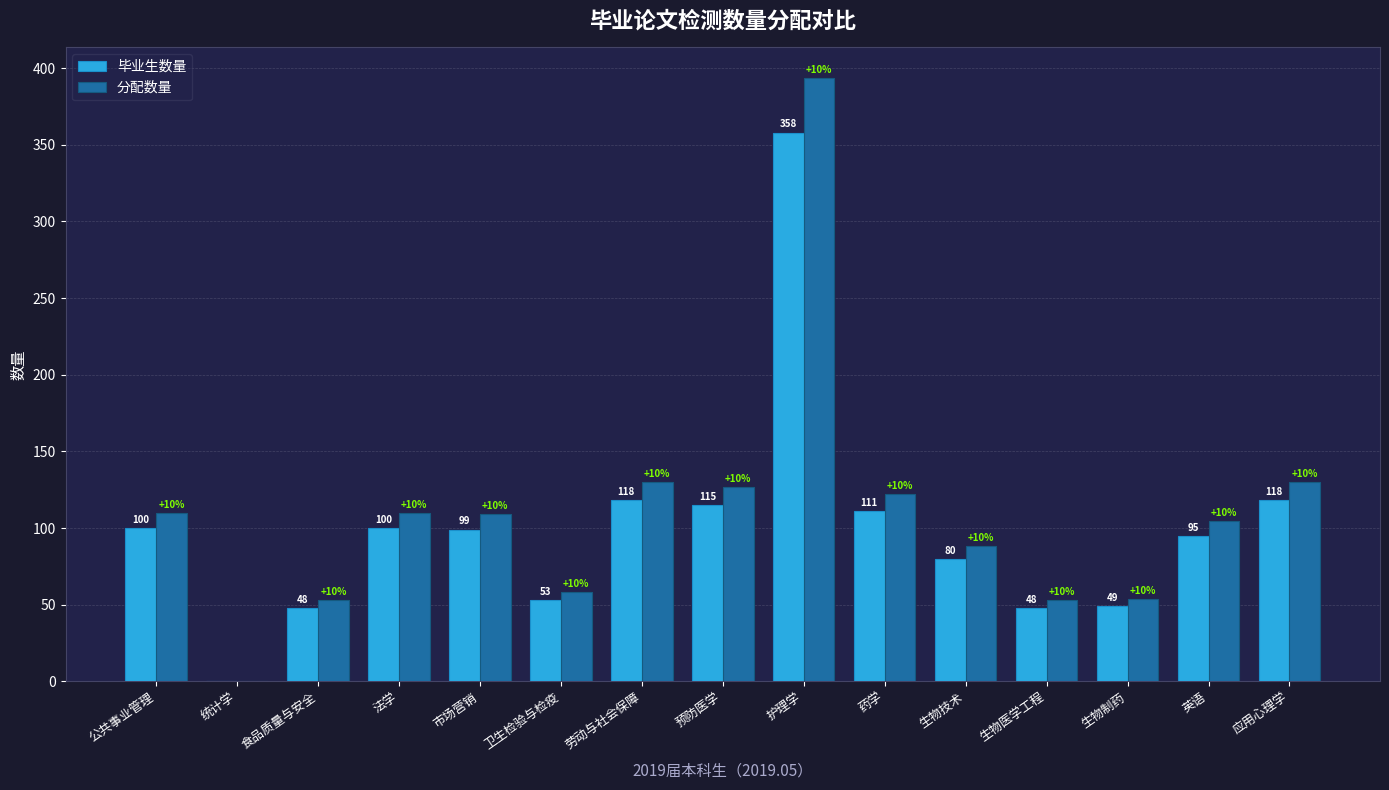

At which label does 分配数量 reach its peak?

护理学